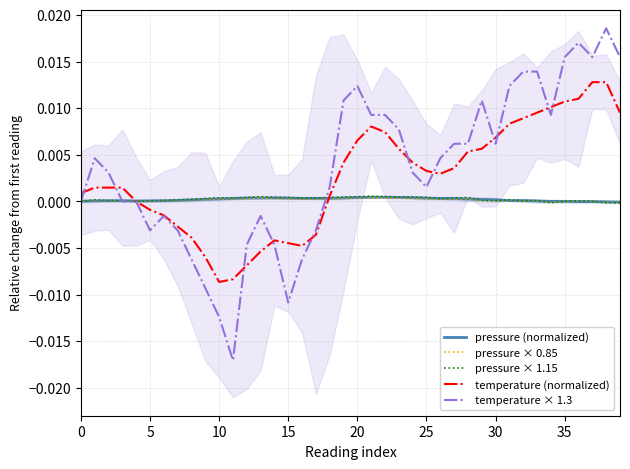

How many data points does each series have?

40